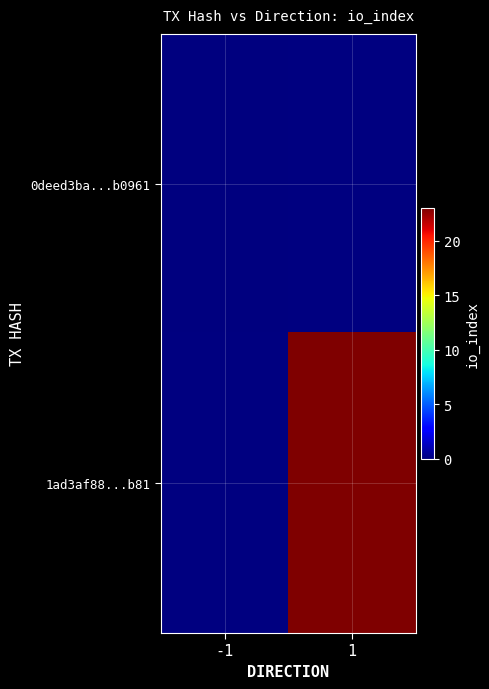

Rank the series by their maximum value, from highest to lowest.

1ad3af88...b81, 0deed3ba...b0961